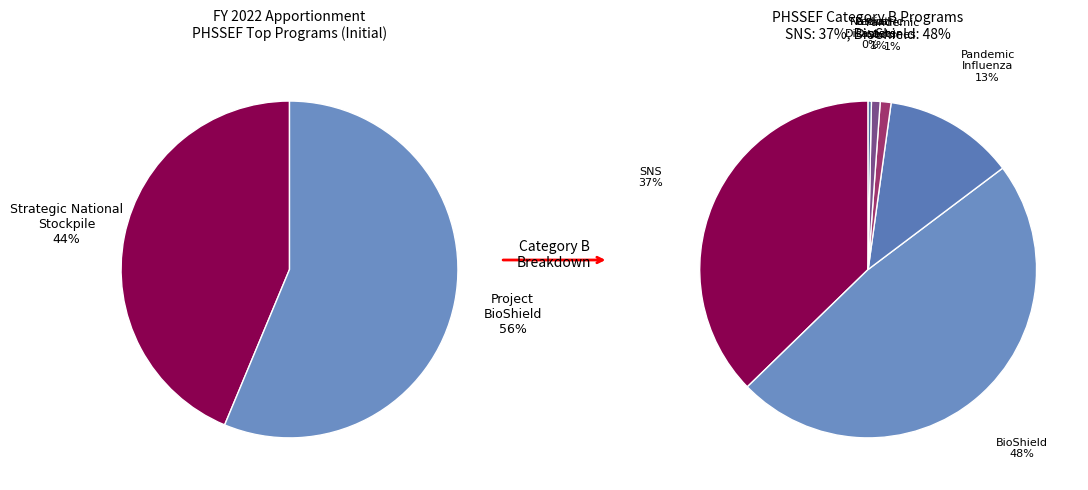

Which slice is the largest?

Project BioShield